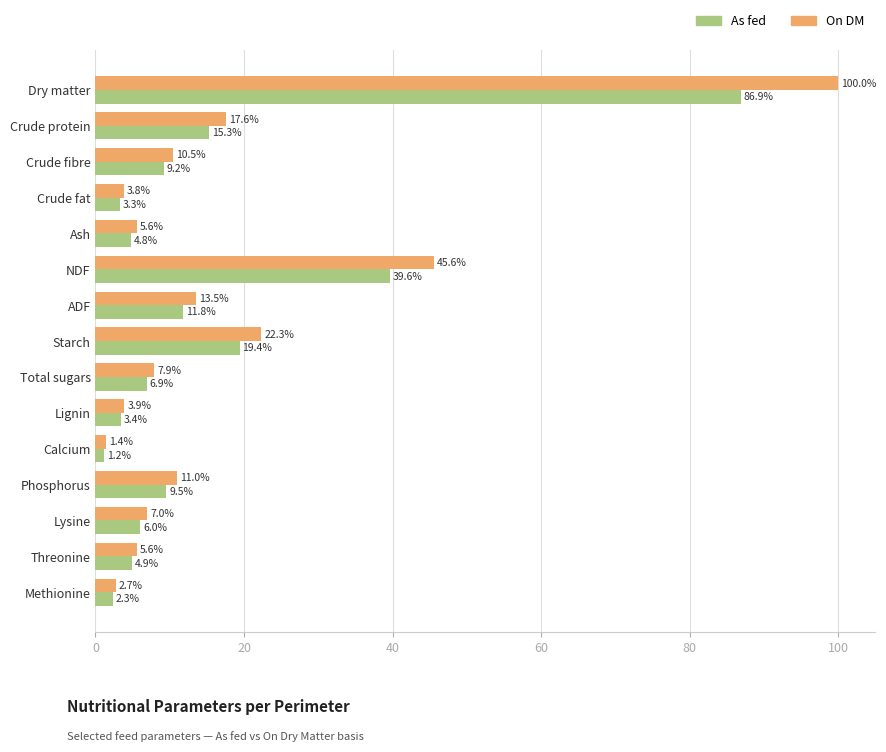

Where is As fed nearest to the value 44?

NDF